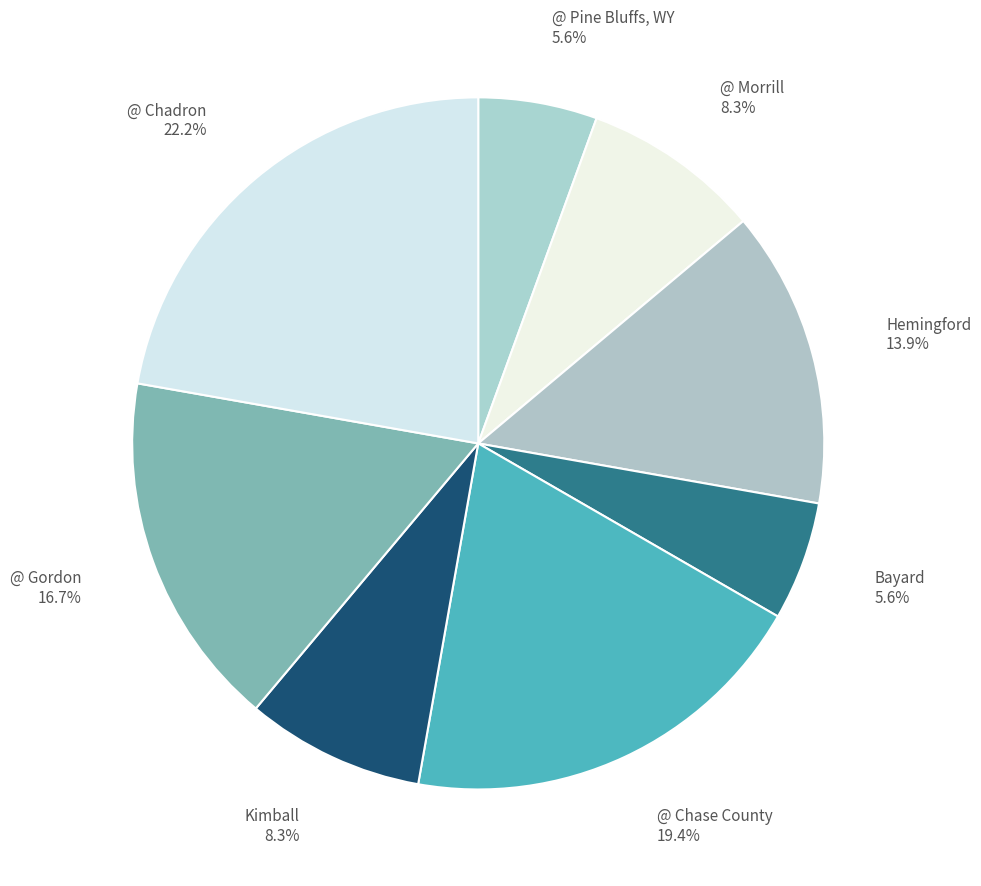

Between @ Gordon and @ Chadron, which is larger?

@ Chadron